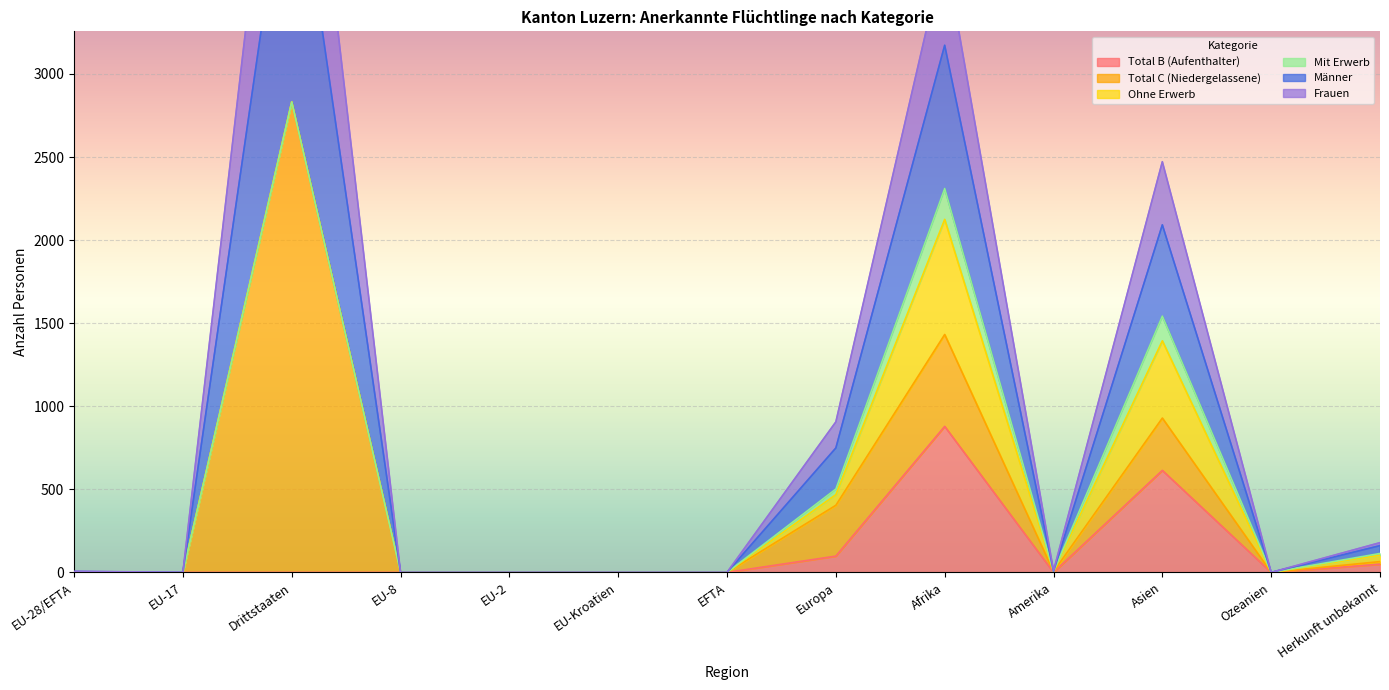

True or false: Total B (Aufenthalter) has a value of 0 at Drittstaaten.

True